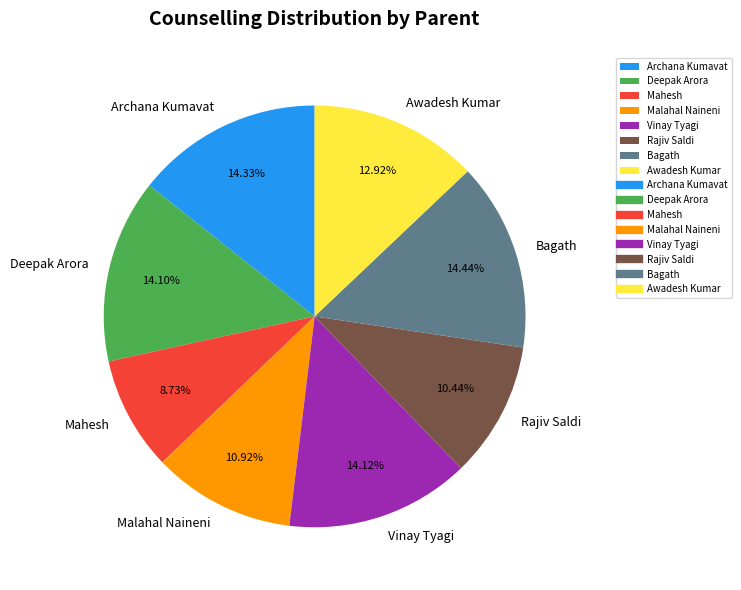

Which has a higher value, Rajiv Saldi or Bagath?

Bagath